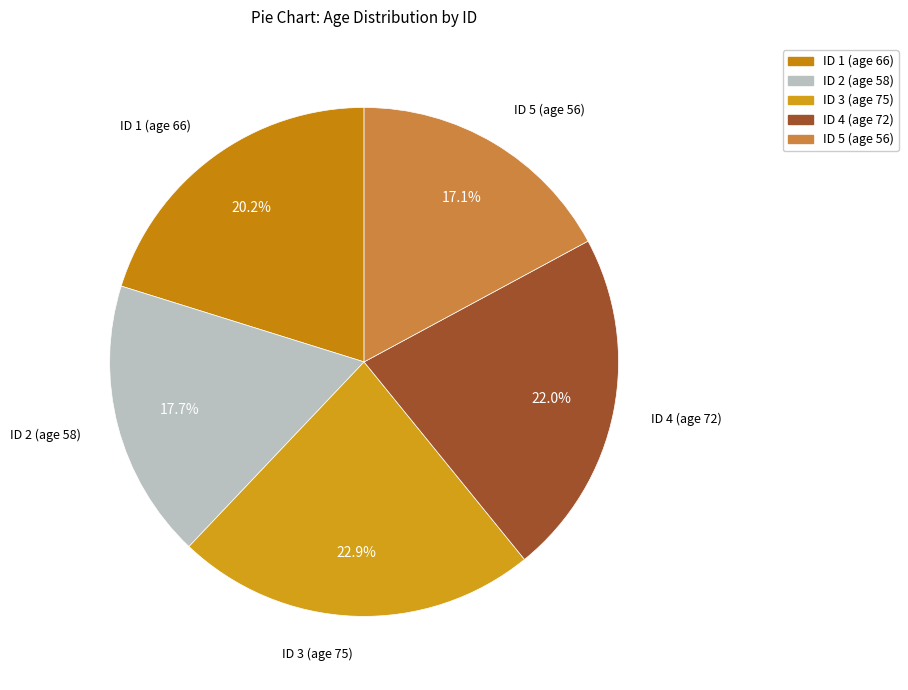

Combined, do ID 1 (age 66) and ID 4 (age 72) account for over 50%?

No